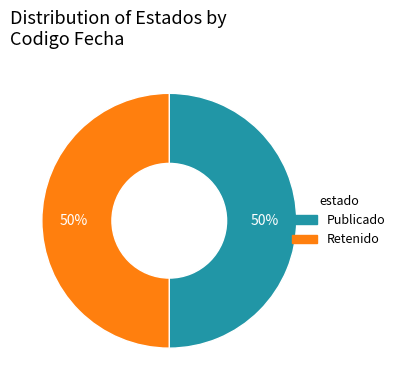

How many slices are in this pie chart?

2